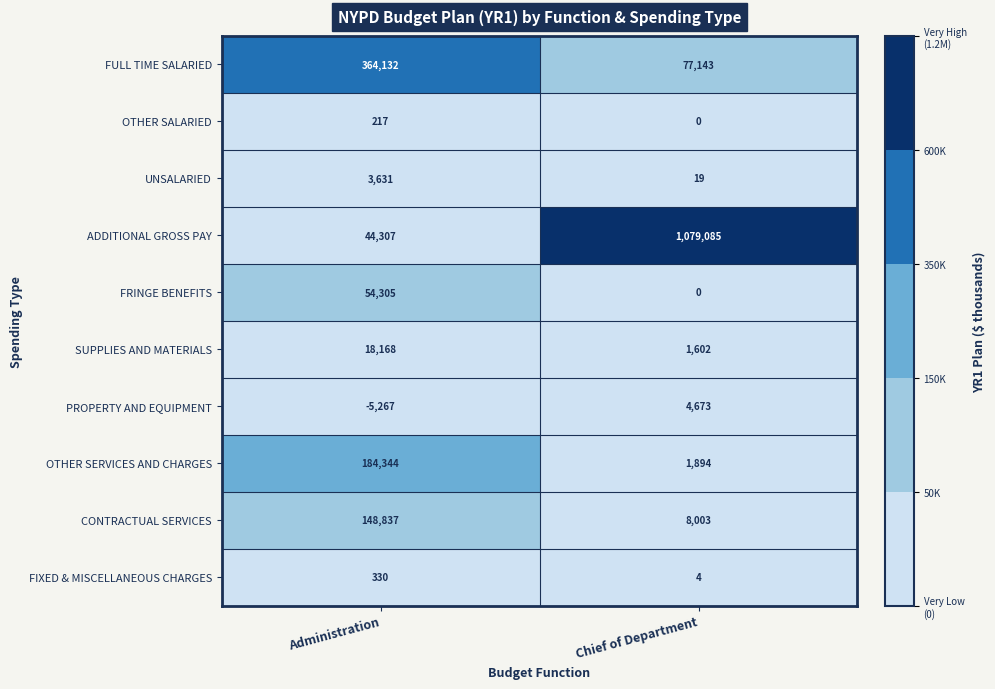

Which series changed the most between Administration and Chief of Department?

ADDITIONAL GROSS PAY